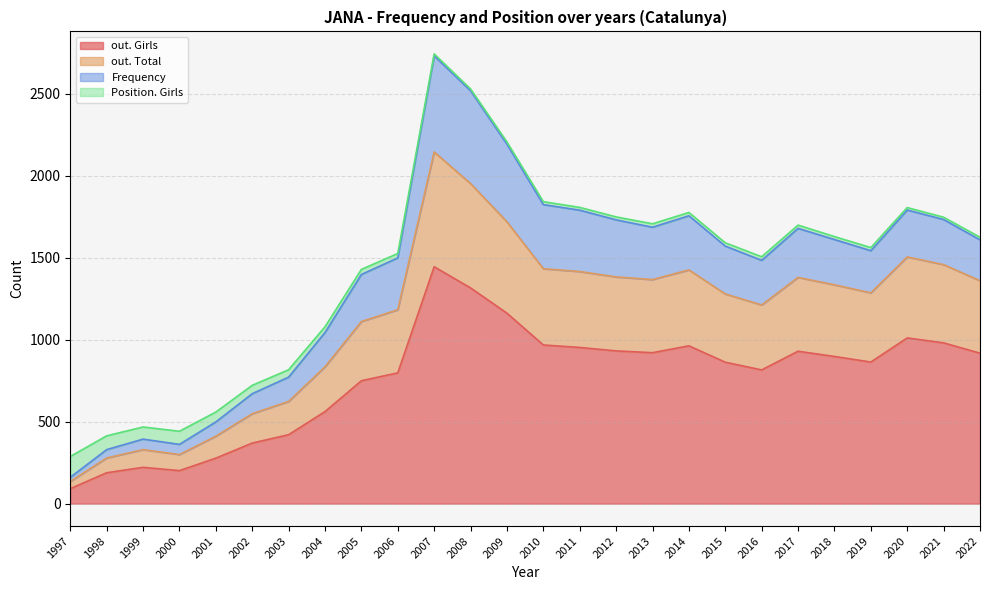

Which label corresponds to the smallest value in the chart?

1997